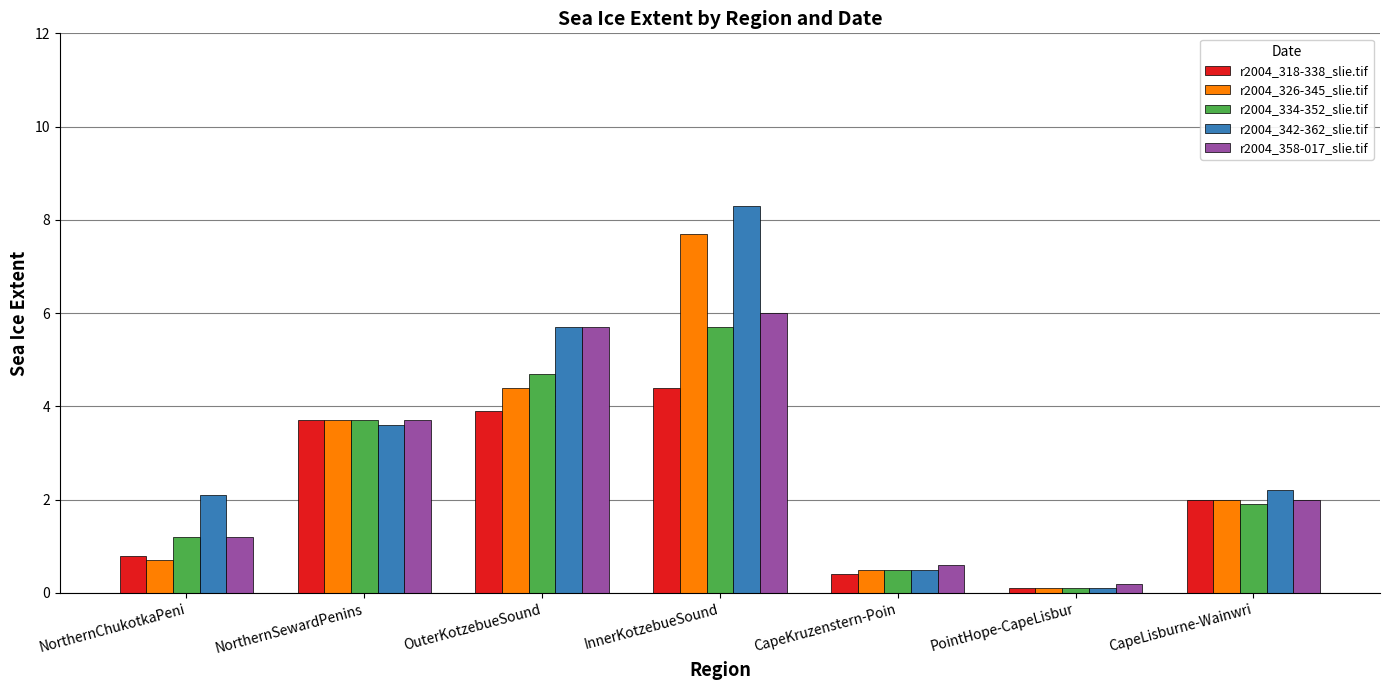

Rank the categories by r2004_342-362_slie.tif value from highest to lowest.

InnerKotzebueSound, OuterKotzebueSound, NorthernSewardPenins, CapeLisburne-Wainwri, NorthernChukotkaPeni, CapeKruzenstern-Poin, PointHope-CapeLisbur